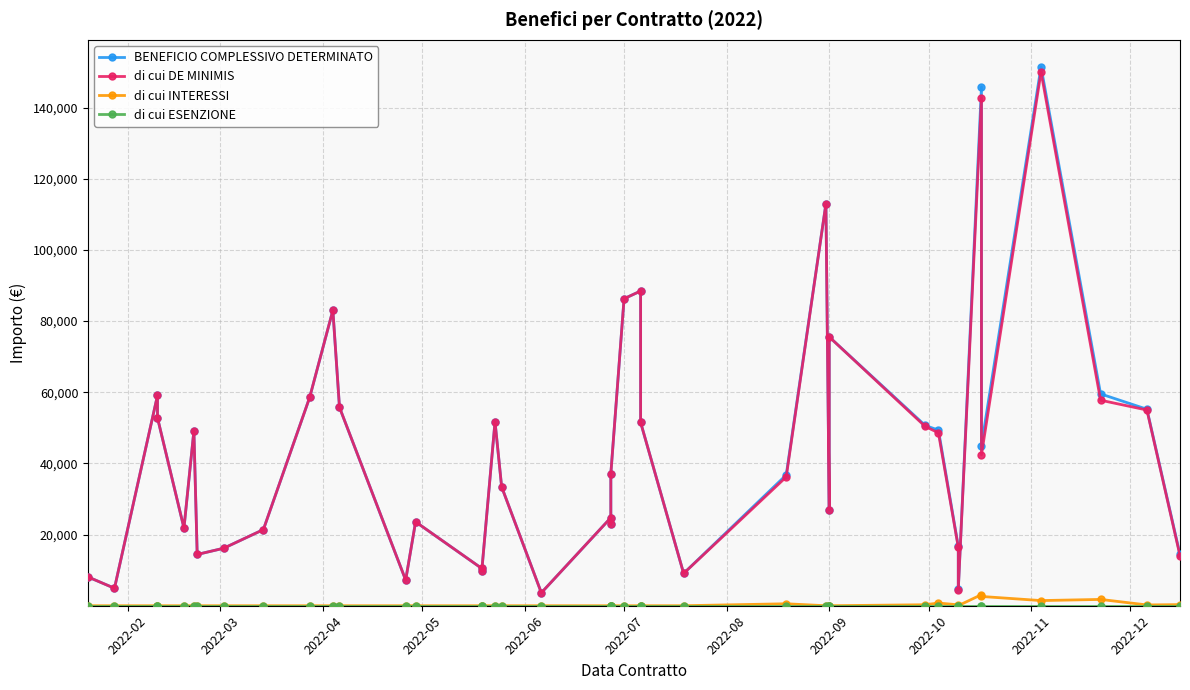

True or false: di cui INTERESSI and di cui ESENZIONE cross at least once.

False